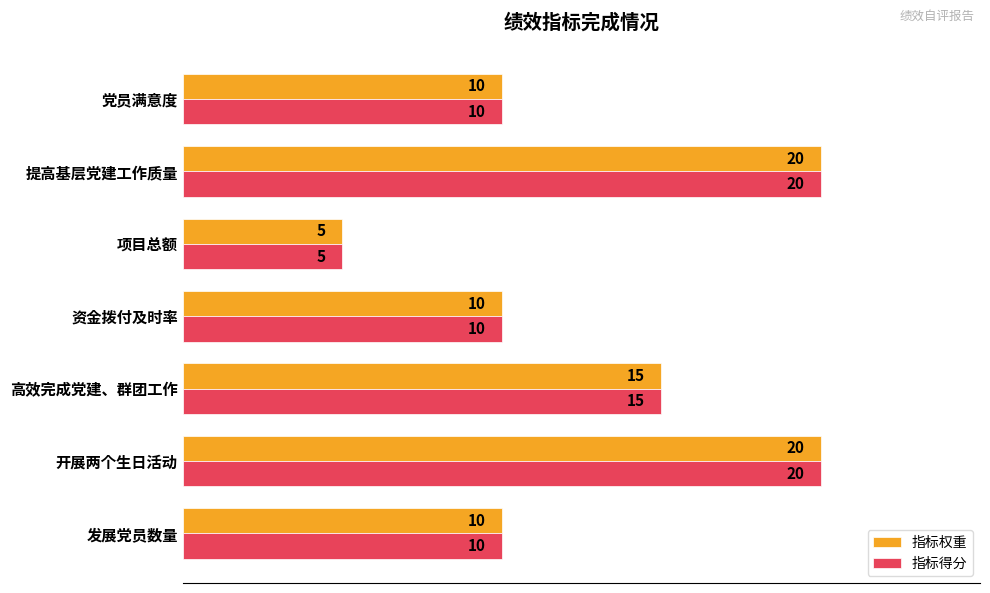

What is the total value across all series at 资金拨付及时率?

20